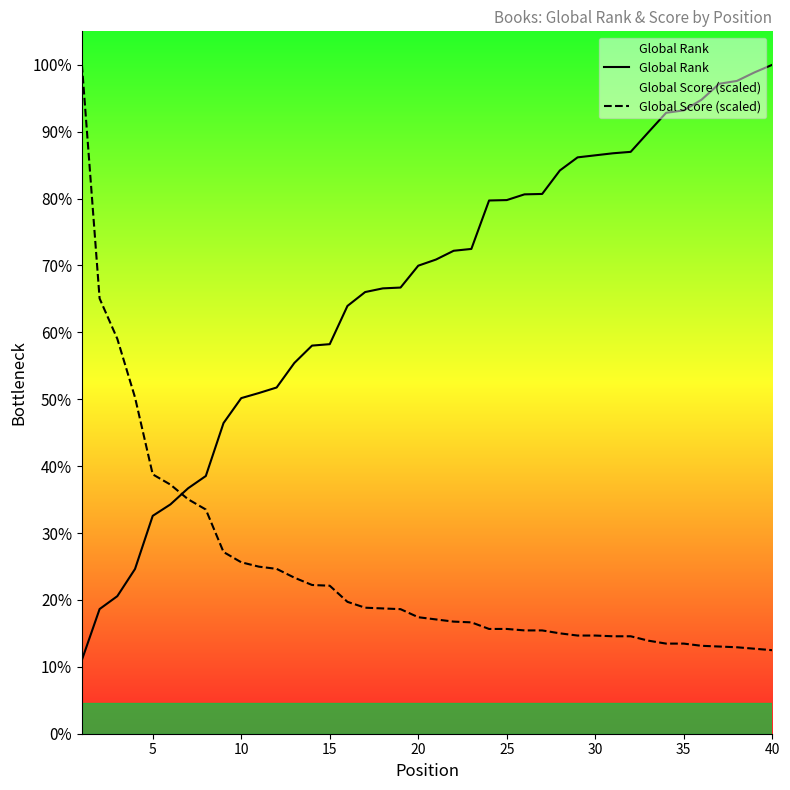

How many series are shown in this chart?

2